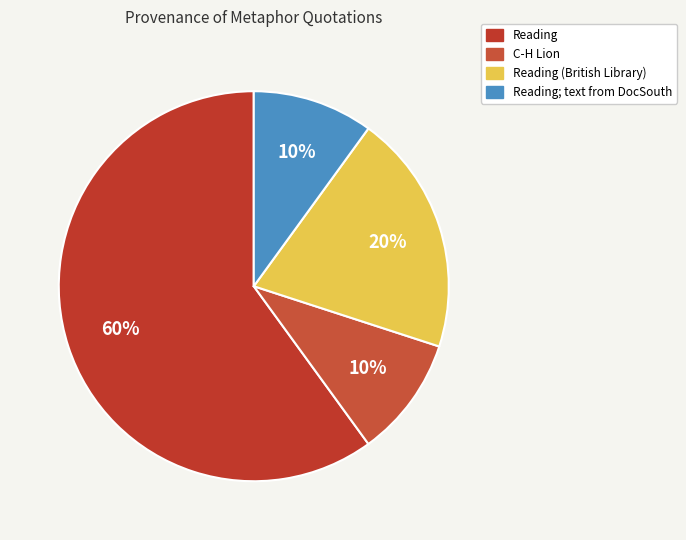

How many slices are in this pie chart?

4